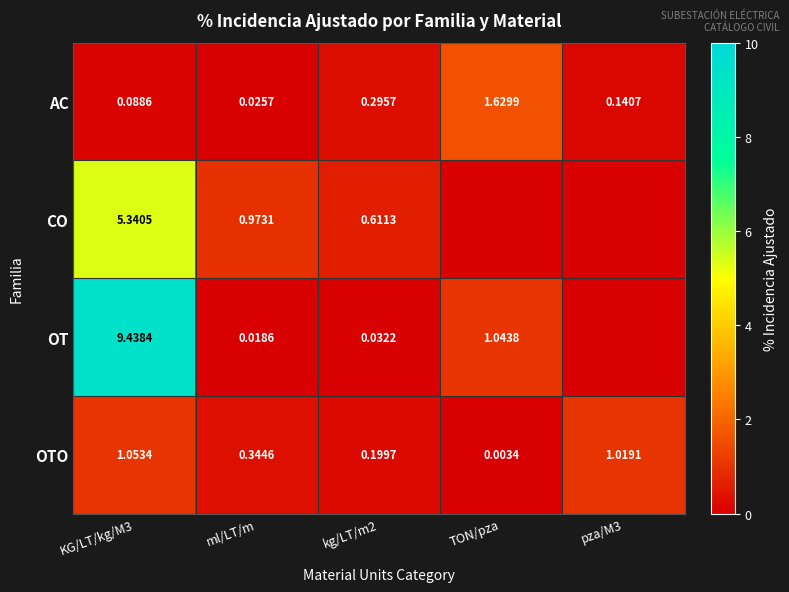

At which label does AC reach its peak?

TON/pza